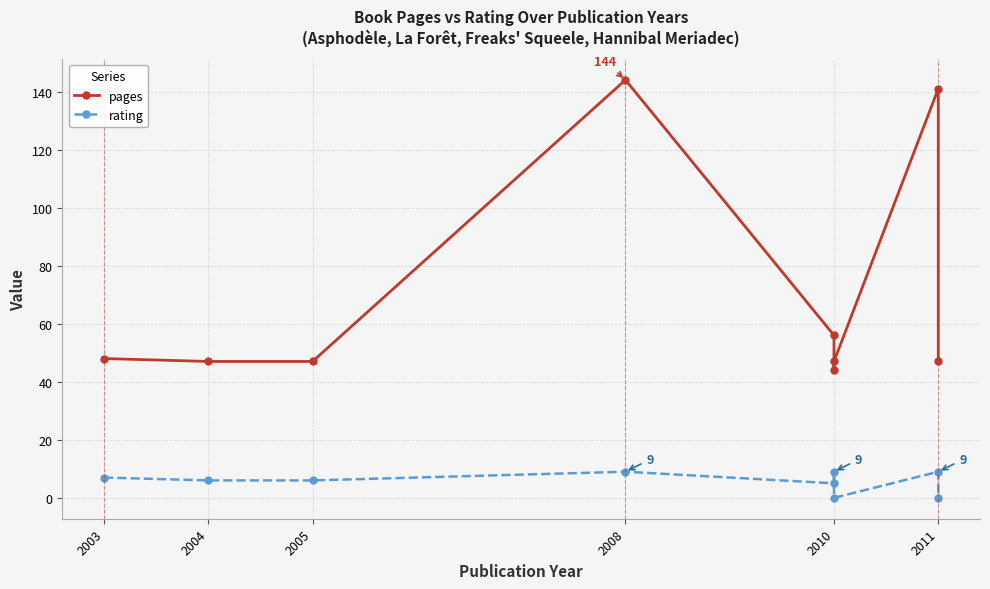

Between 2003 and 2004, which is larger?

2003